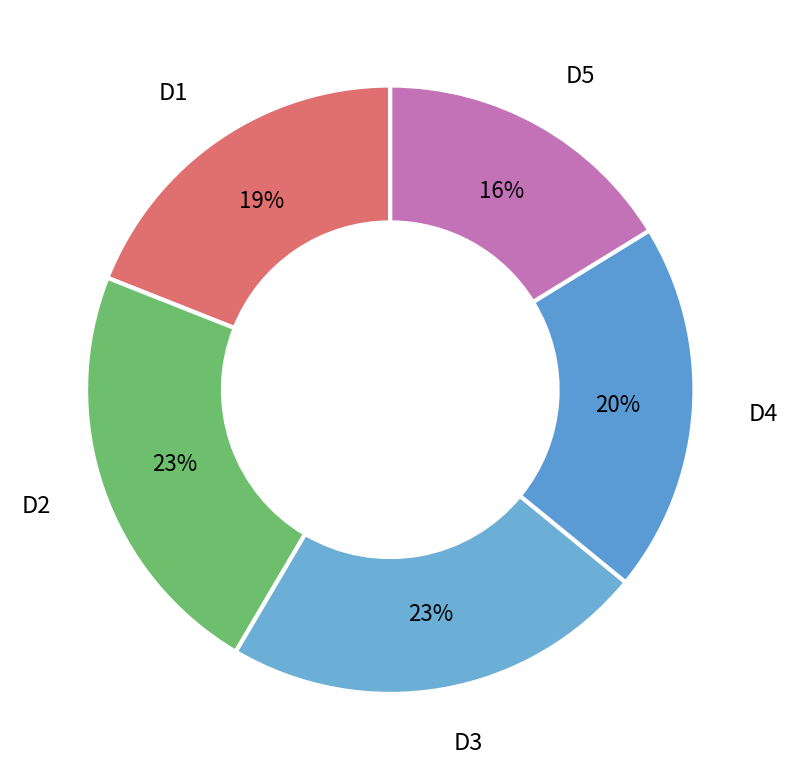

How many slices are in this pie chart?

5